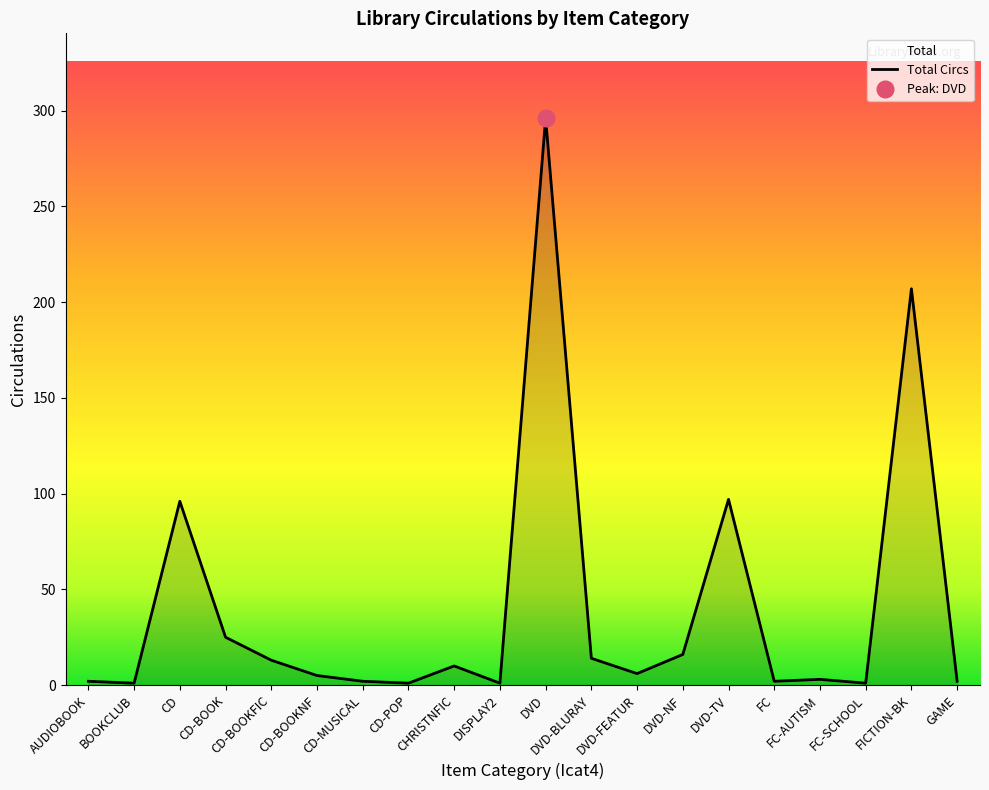

Reading right to left, transcribe all the data shown in this chart.

GAME=2	FICTION-BK=207	FC-SCHOOL=1	FC-AUTISM=3	FC=2	DVD-TV=97	DVD-NF=16	DVD-FEATUR=6	DVD-BLURAY=14	DVD=296	DISPLAY2=1	CHRISTNFIC=10	CD-POP=1	CD-MUSICAL=2	CD-BOOKNF=5	CD-BOOKFIC=13	CD-BOOK=25	CD=96	BOOKCLUB=1	AUDIOBOOK=2